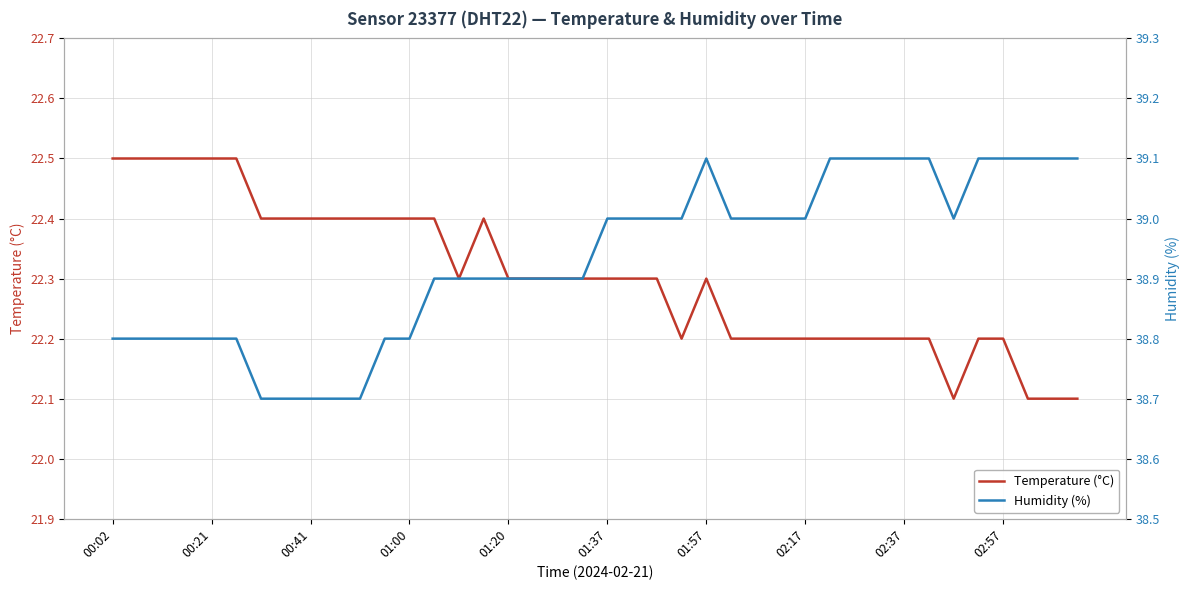

Rank the series by their maximum value, from lowest to highest.

Temperature (°C), Humidity (%)